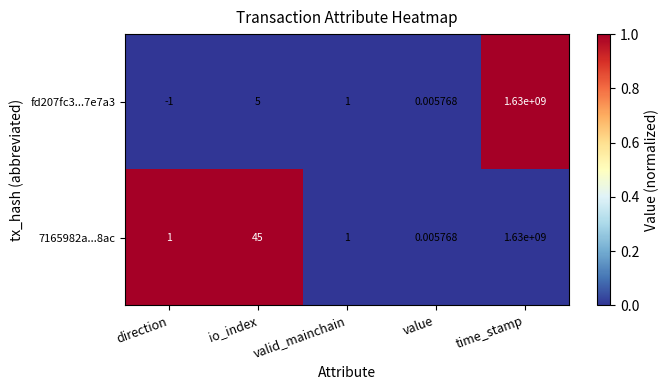

Is the value of fd207fc3...7e7a3 at value greater than the value of 7165982a...8ac at io_index?

No